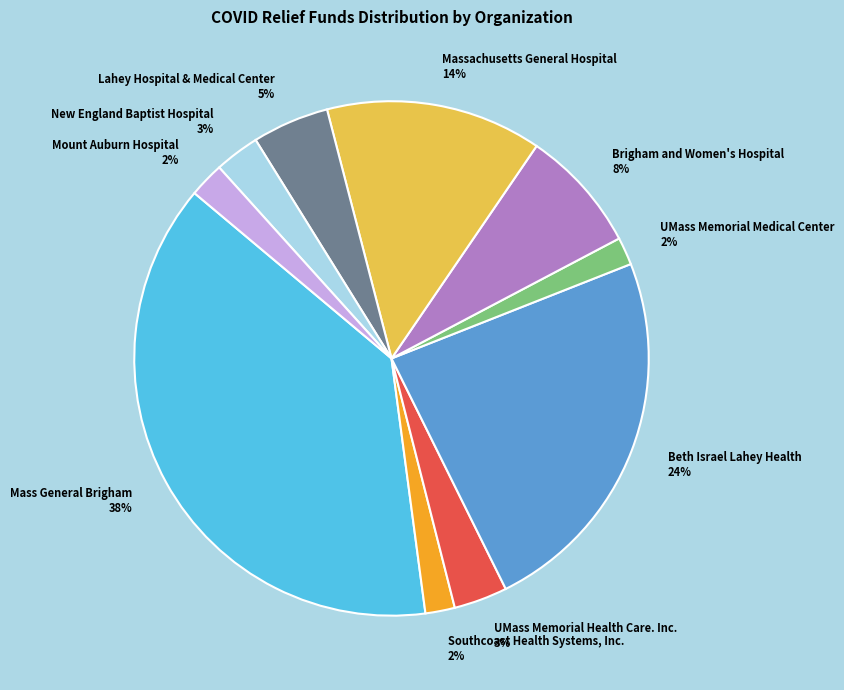

What percentage is the Southcoast Health Systems, Inc. slice, to the nearest percent?

2%